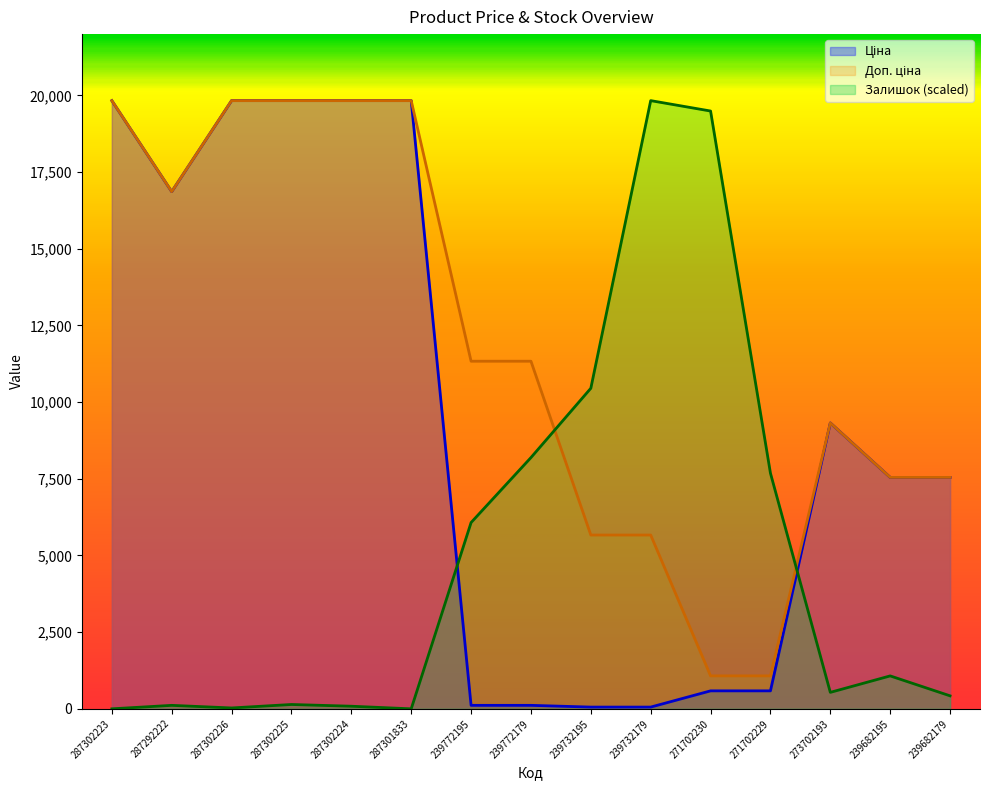

How many interior local peaks does the Доп. ціна series have?

1